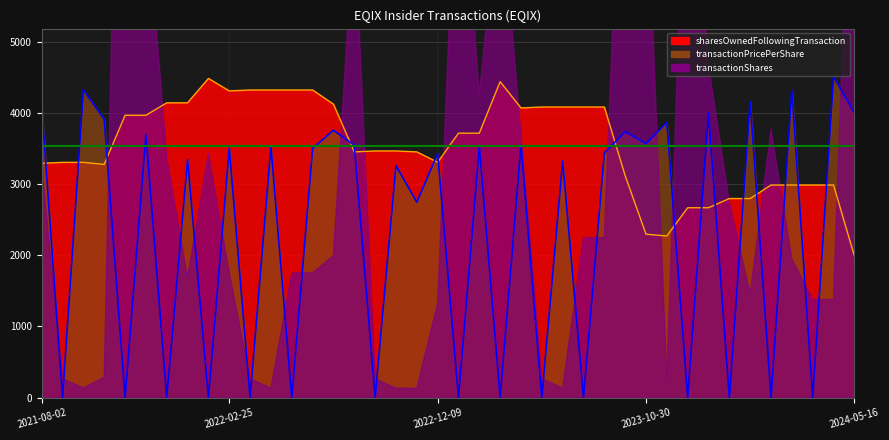

What is the lowest value of the sharesOwnedFollowingTransaction series?

1991.6